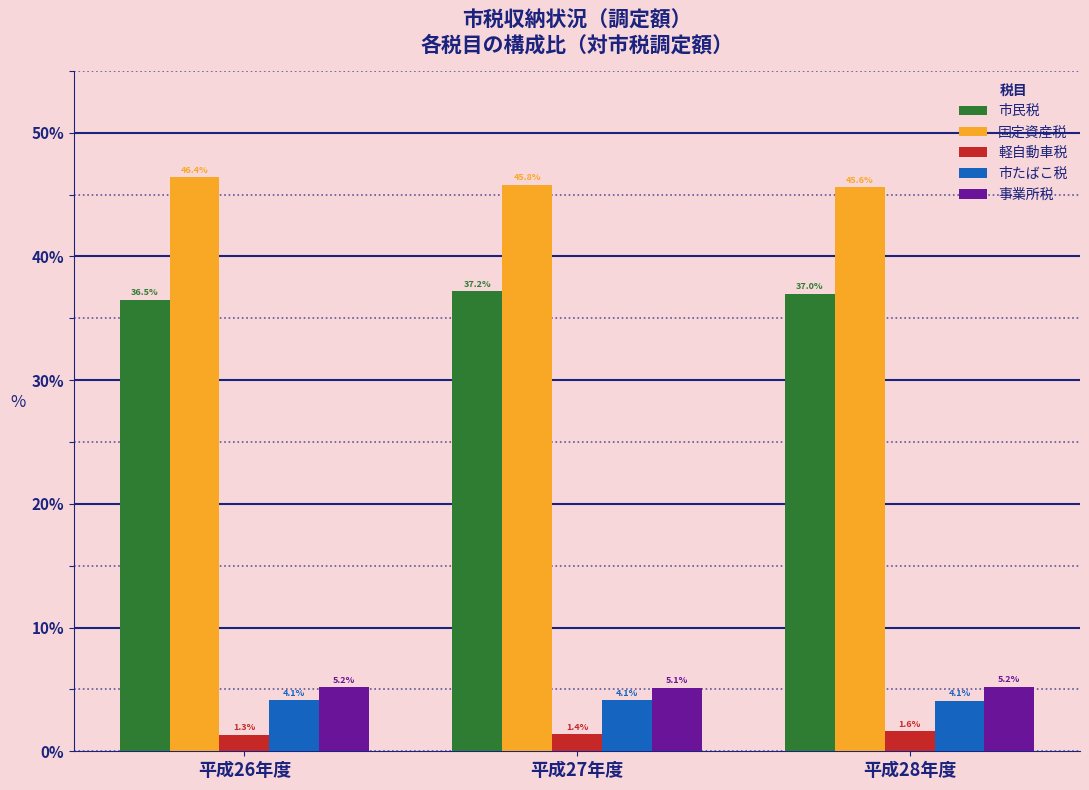

Reading left to right, list all the values displayed in this chart.

市民税: 平成26年度=36.5	平成27年度=37.2	平成28年度=37.0
固定資産税: 平成26年度=46.4	平成27年度=45.8	平成28年度=45.6
軽自動車税: 平成26年度=1.3	平成27年度=1.4	平成28年度=1.6
市たばこ税: 平成26年度=4.1	平成27年度=4.1	平成28年度=4.1
事業所税: 平成26年度=5.2	平成27年度=5.1	平成28年度=5.2